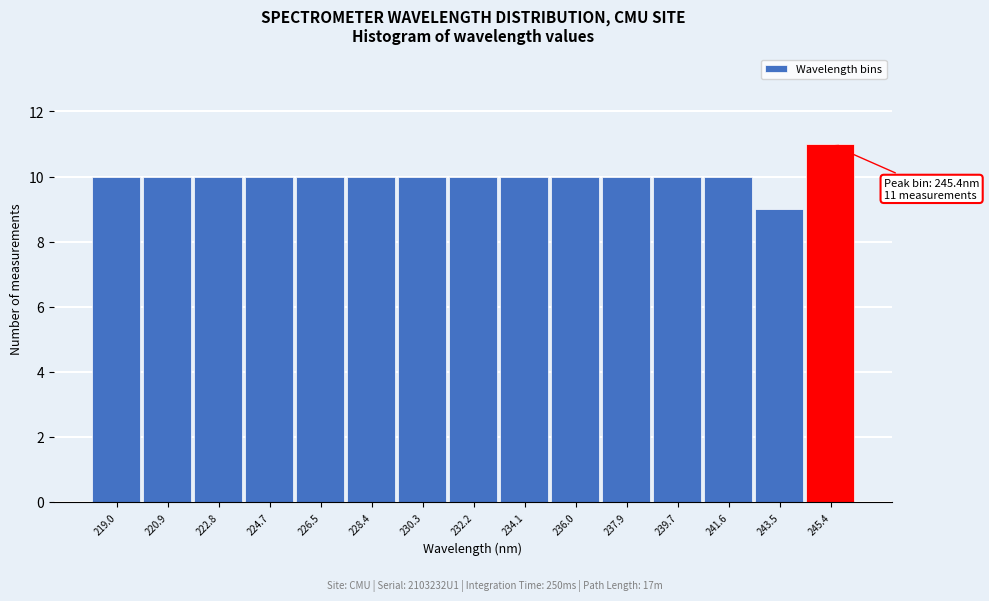

Which range on the x-axis has the tallest bar?

244.4 to 246.4